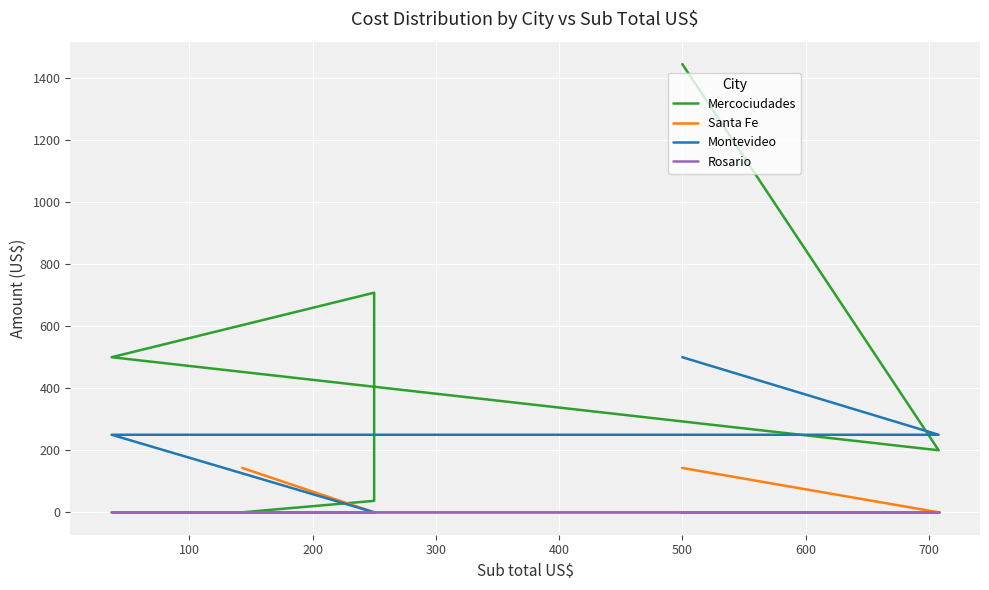

True or false: Rosario has more than 2 points higher than both neighbors.

False